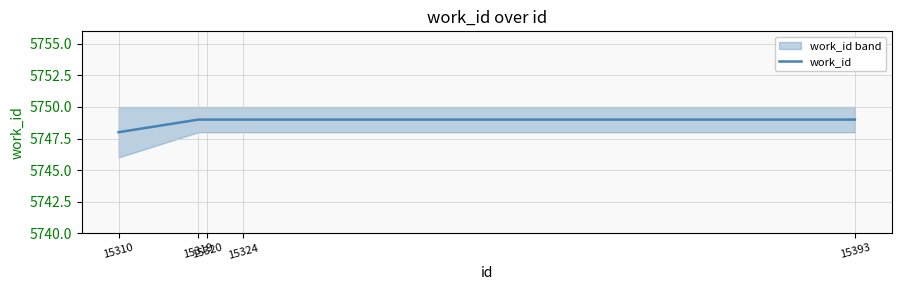

Reading left to right, list all the values displayed in this chart.

15310=5748	15319=5749	15320=5749	15324=5749	15393=5749